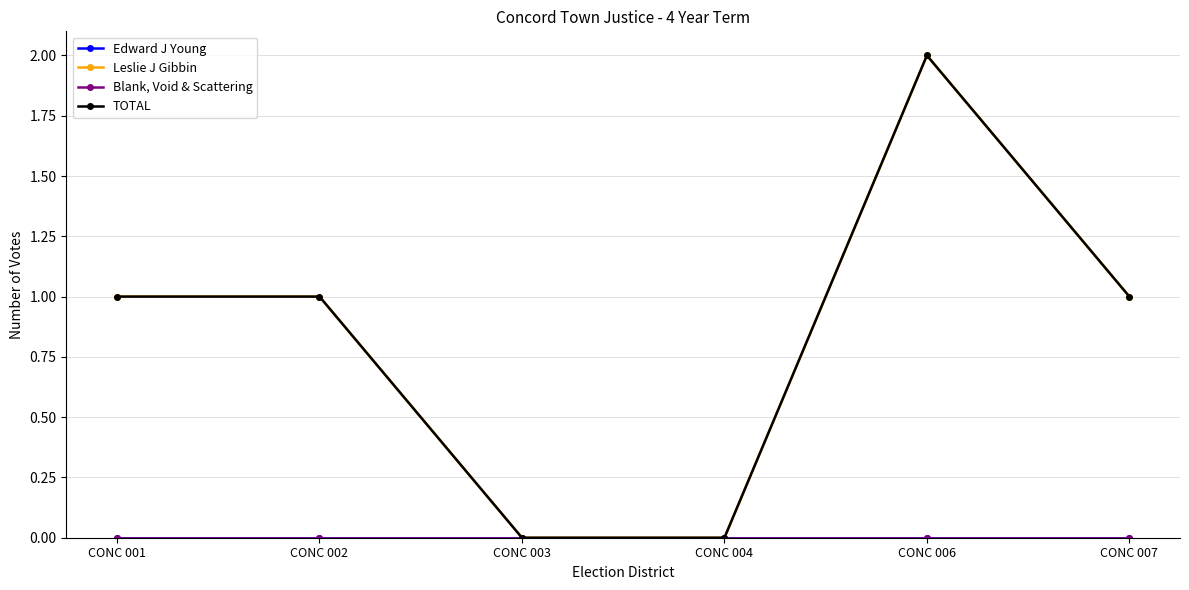

Reading left to right, transcribe all the data shown in this chart.

Edward J Young: CONC 001=0	CONC 002=0	CONC 003=0	CONC 004=0	CONC 006=0	CONC 007=0
Leslie J Gibbin: CONC 001=1	CONC 002=1	CONC 003=0	CONC 004=0	CONC 006=2	CONC 007=1
Blank, Void & Scattering: CONC 001=0	CONC 002=0	CONC 003=0	CONC 004=0	CONC 006=0	CONC 007=0
TOTAL: CONC 001=1	CONC 002=1	CONC 003=0	CONC 004=0	CONC 006=2	CONC 007=1